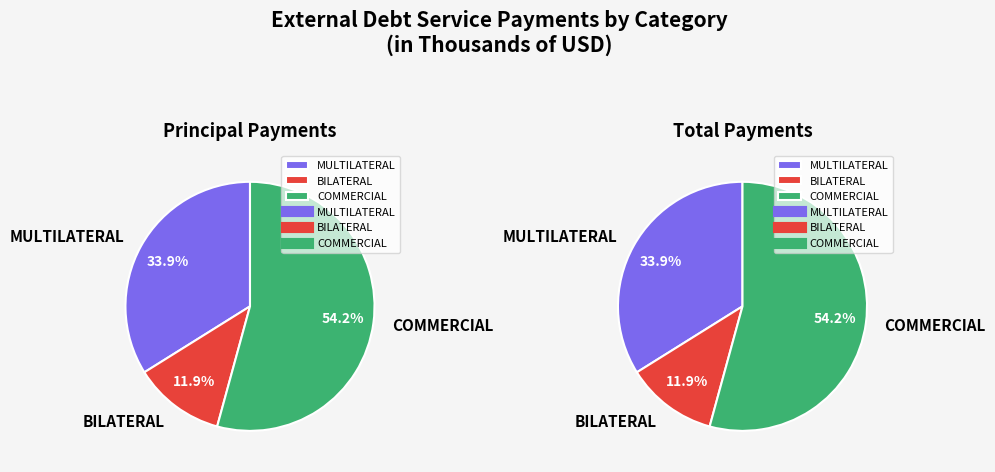

Rank the categories by value from lowest to highest.

BILATERAL, MULTILATERAL, COMMERCIAL